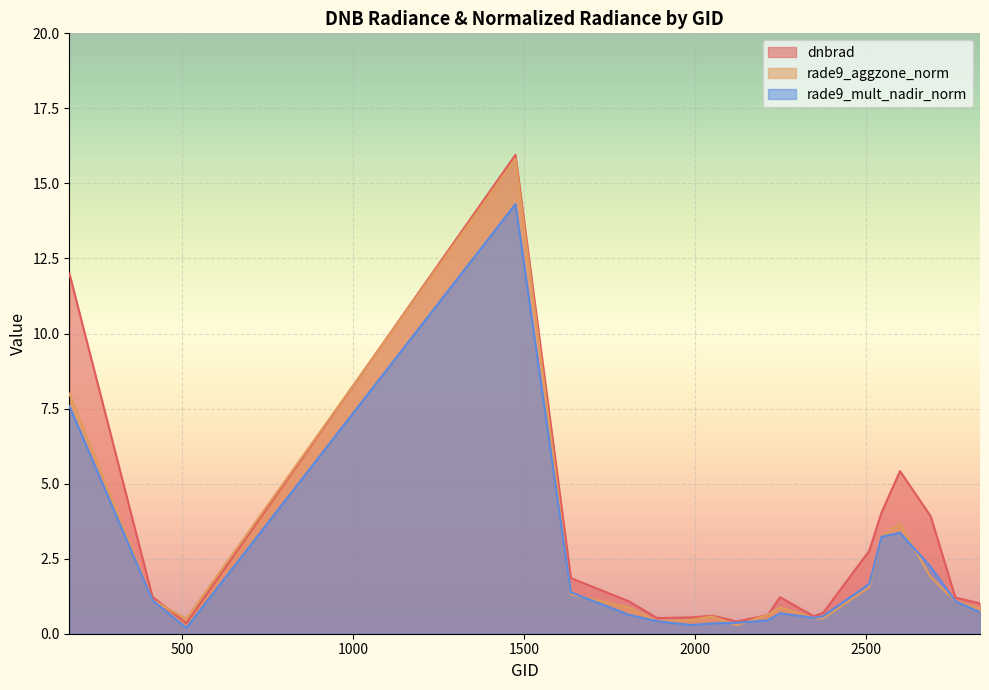

How many data points does each series have?

20